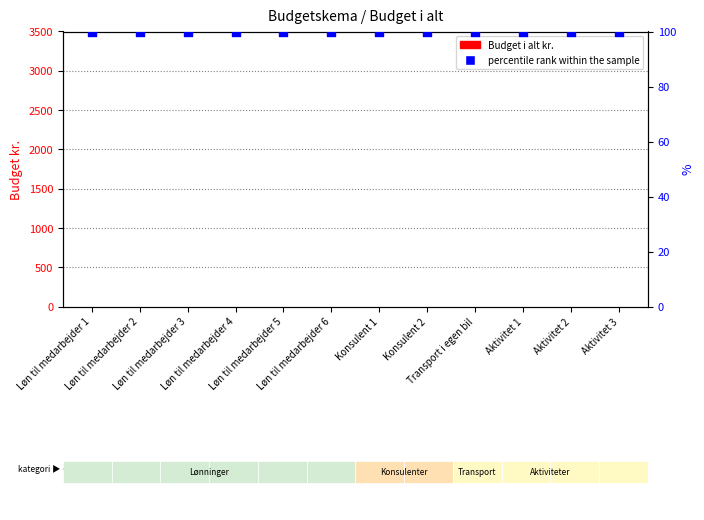

Is the value of Budget i alt kr. at Løn til medarbejder 2 greater than the value of percentile rank within the sample at Aktivitet 2?

No